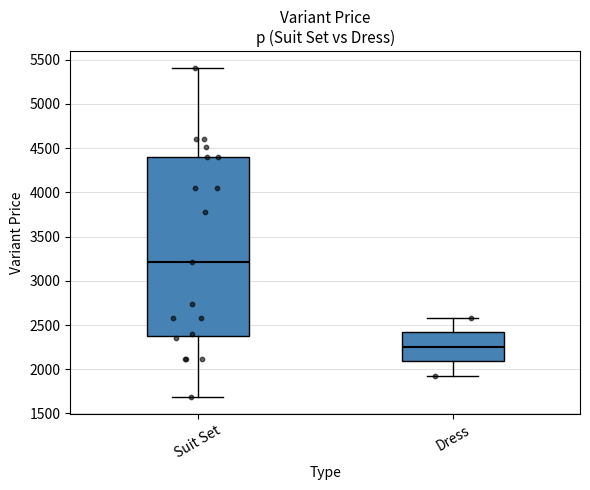

Where does the median line of the box for Dress sit on the y-axis? The values are not printed on the chart, so give them approximately, as read against the axis.

2250